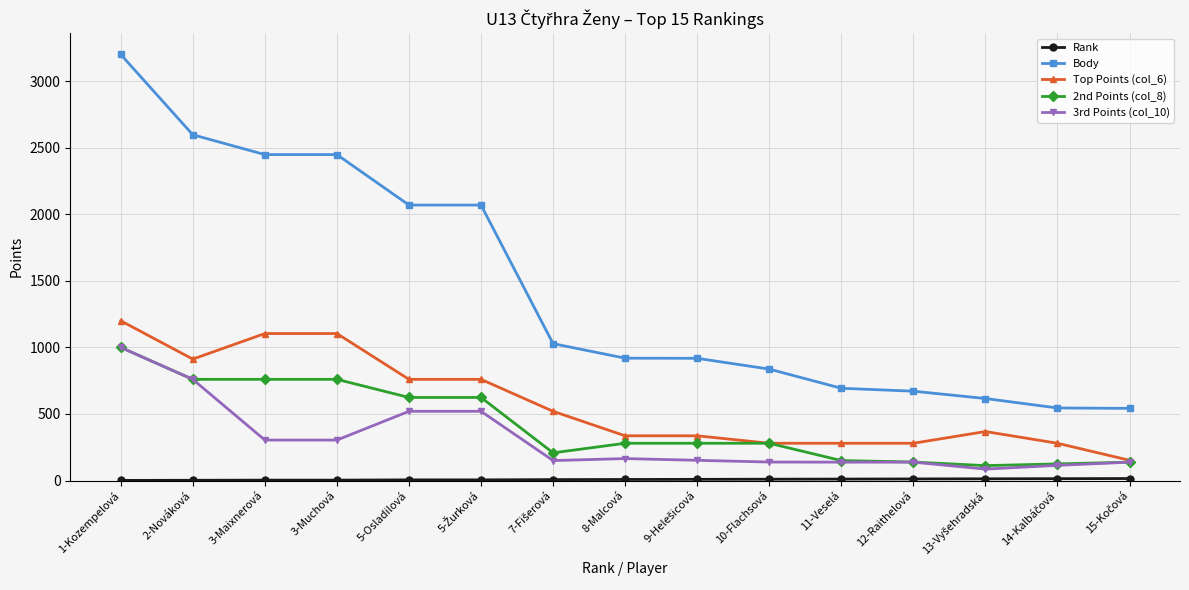

What is the label of the 14th point from the right?

2-Nováková